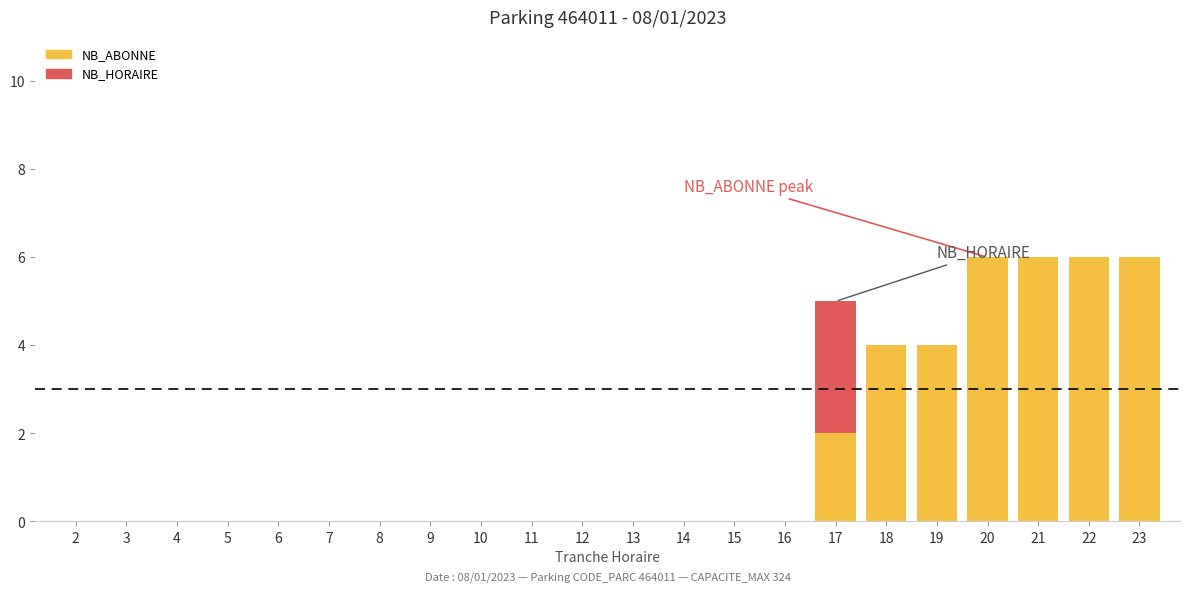

Are the bars grouped side by side (vs. stacked)?

No